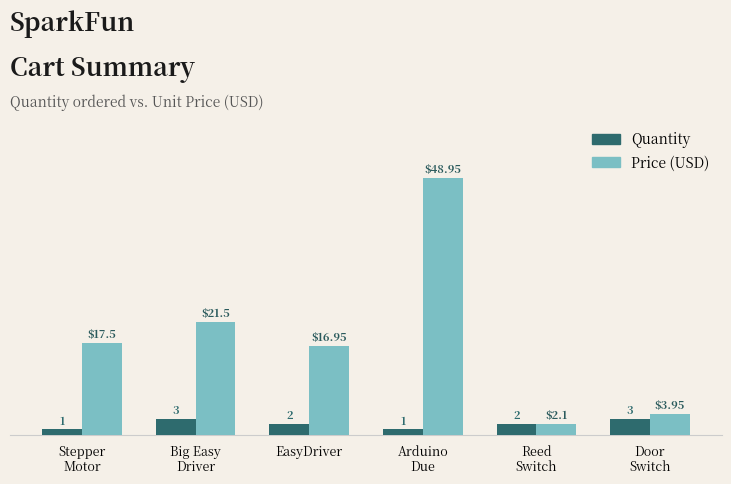

What is the value of the Quantity bar at the 3rd from the left?

2.0